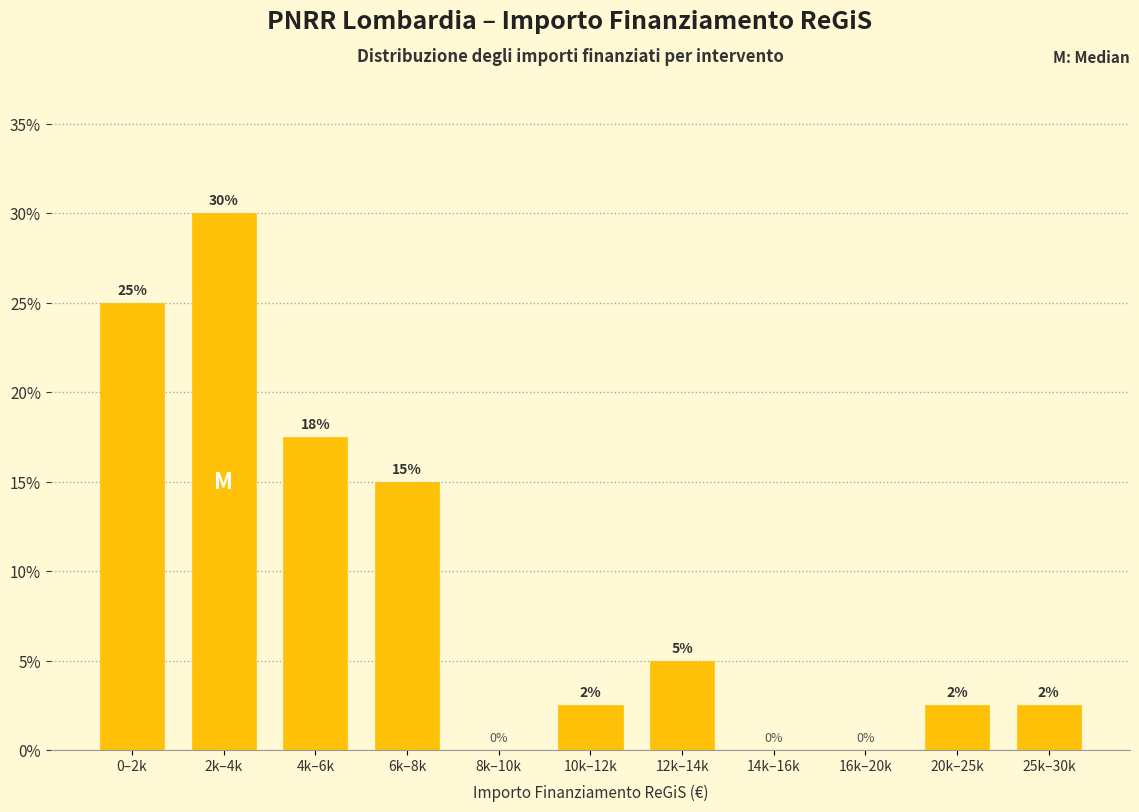

Is it true that the value at 10k–12k is 3.7?

False